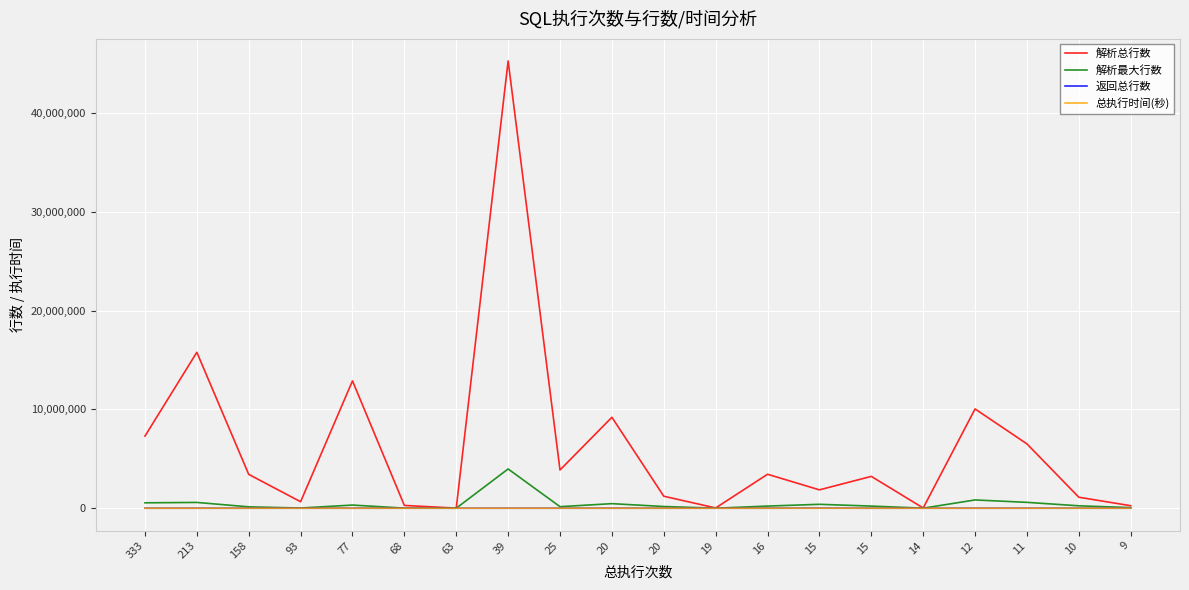

How many series are shown in this chart?

4